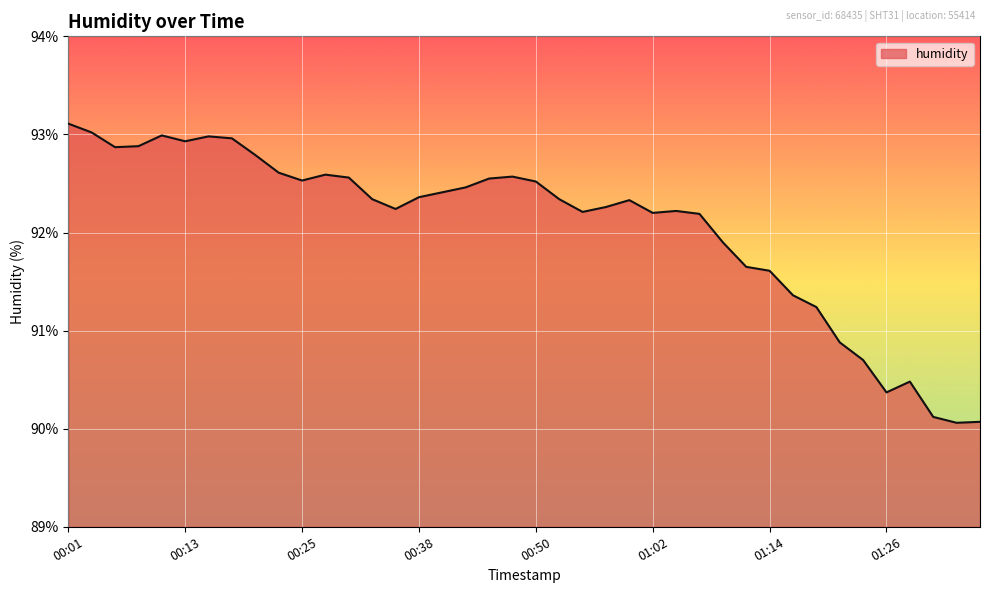

Does the chart display data point markers on the line(s)?

No